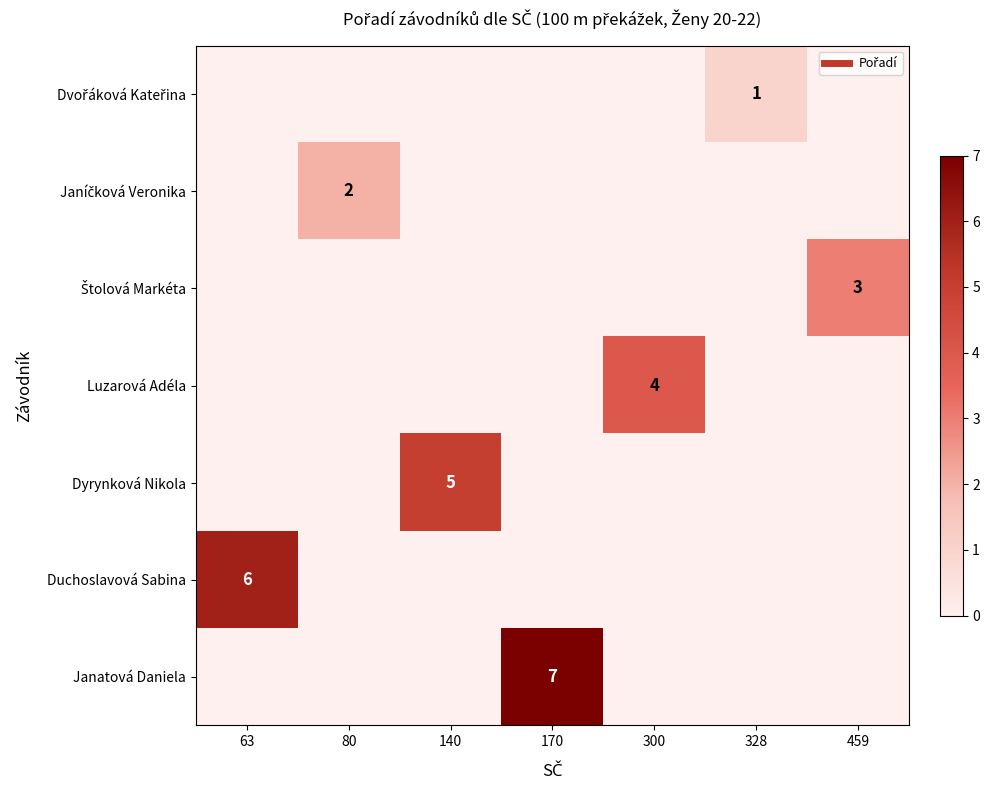

How many values in the Luzarová Adéla series exceed 0?

1